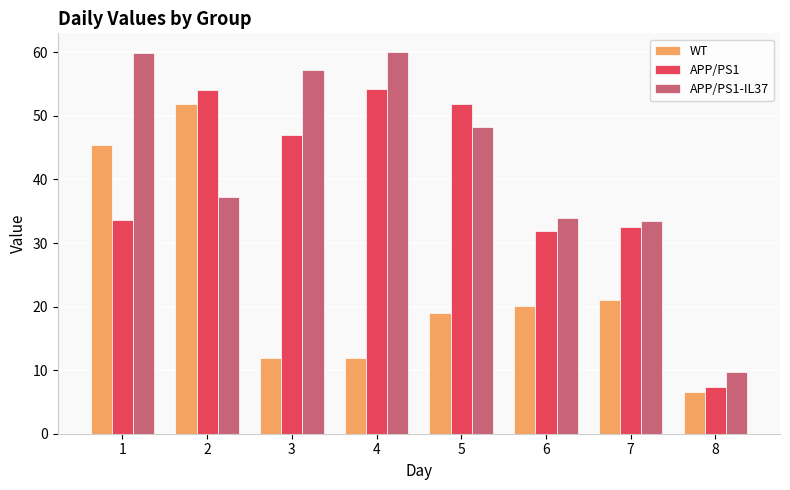

True or false: WT has a value of 14.7 at 1.

False